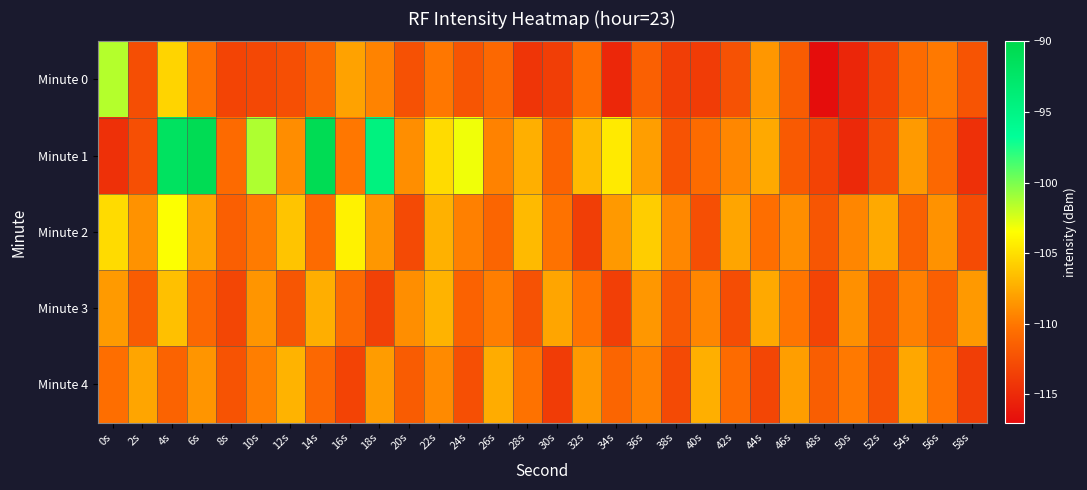

Which has a higher value, 30s or 12s?

12s